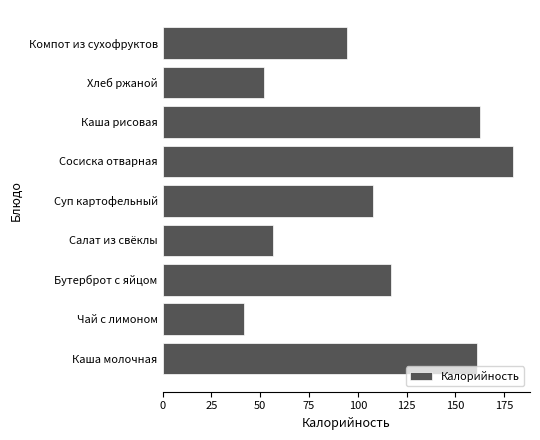

The value at Каша рисовая is 162.5. True or false?

True